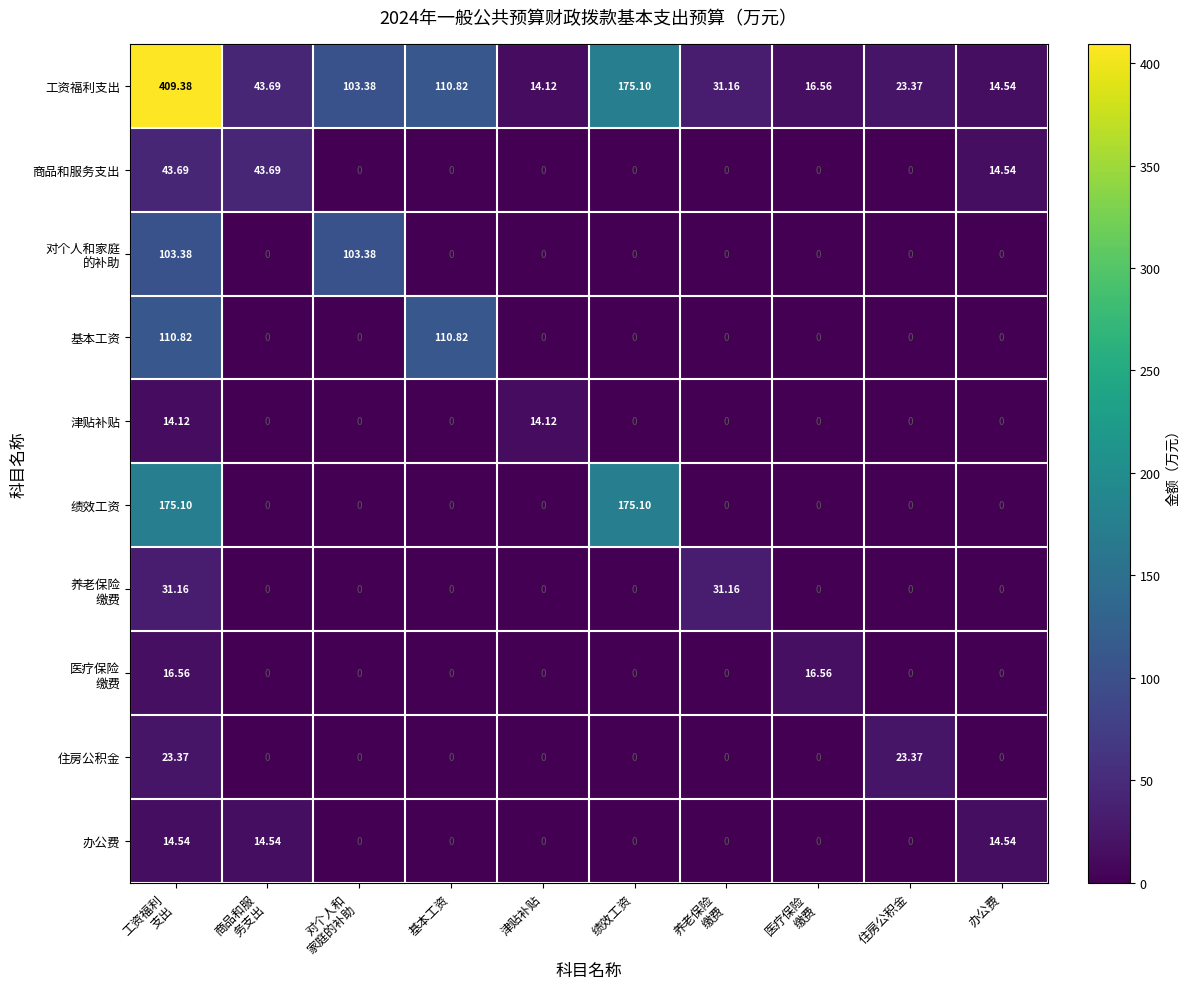

Which series has the widest spread of values?

工资福利支出